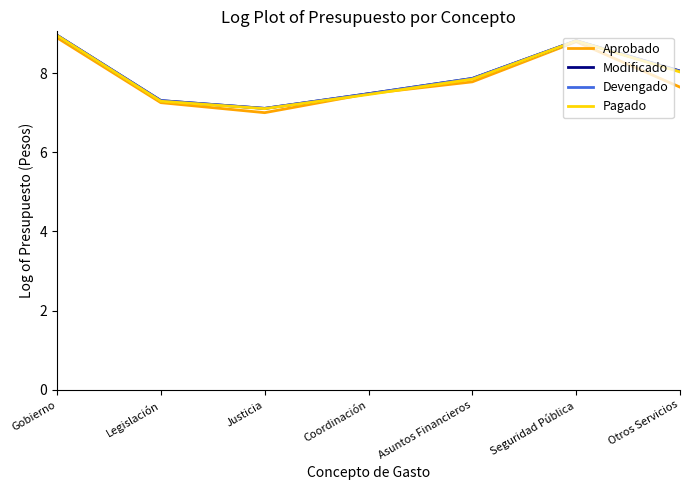

Which series changed the most between Legislación and Seguridad Pública?

Aprobado